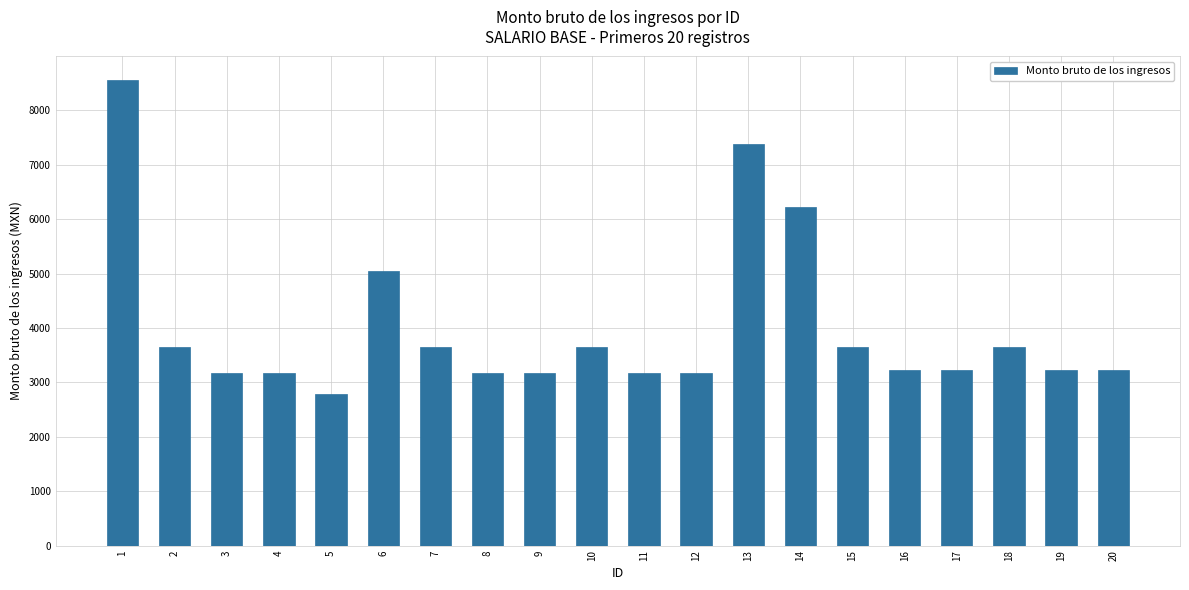

Are the bars horizontal?

No